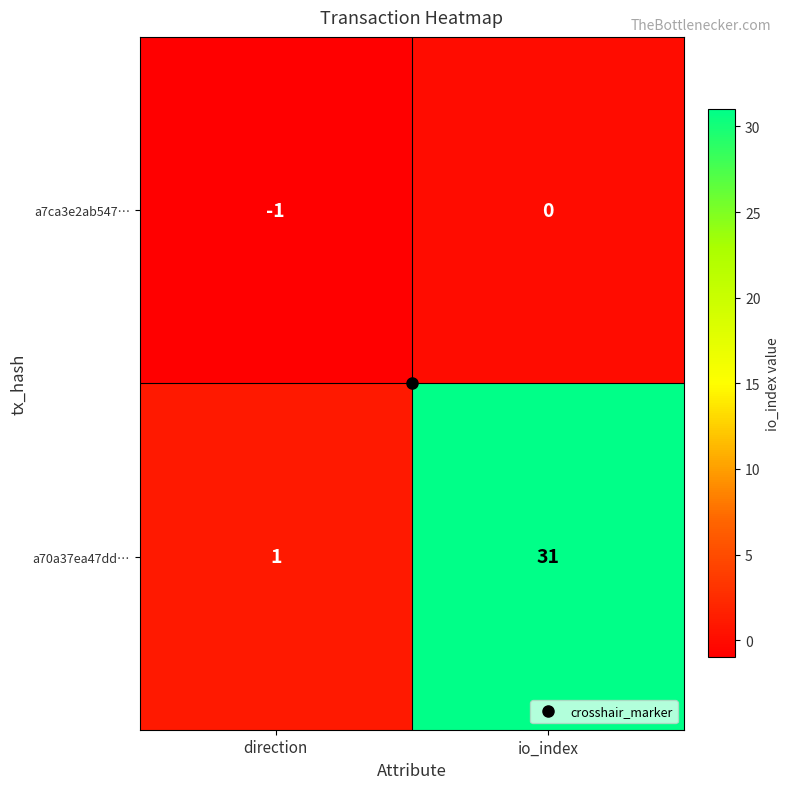

At which category is the sum across all series the highest?

io_index